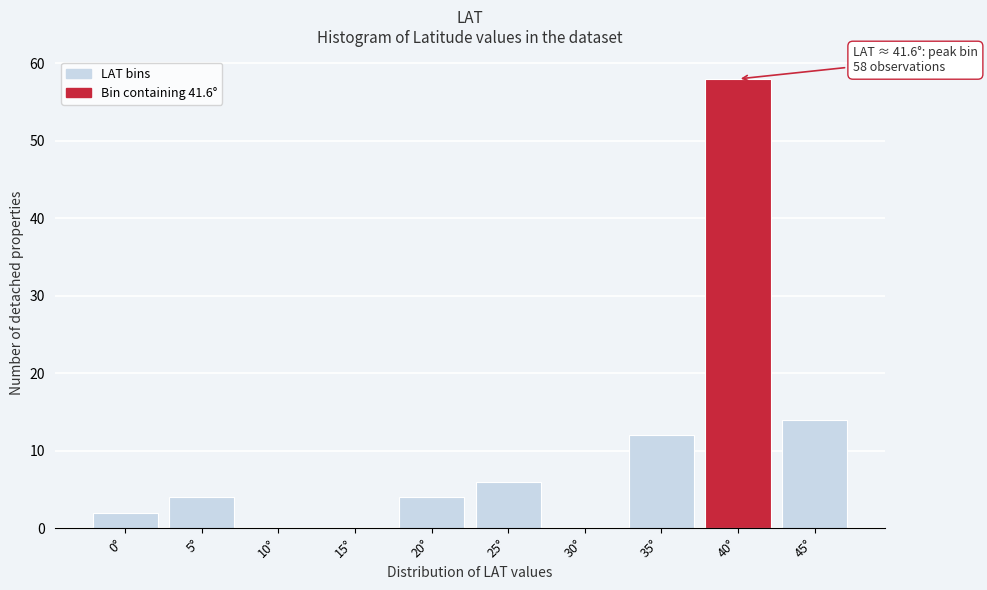

Reading left to right, list all the values displayed in this chart.

0°=2	5°=4	10°=0	15°=0	20°=4	25°=6	30°=0	35°=12	40°=58	45°=14